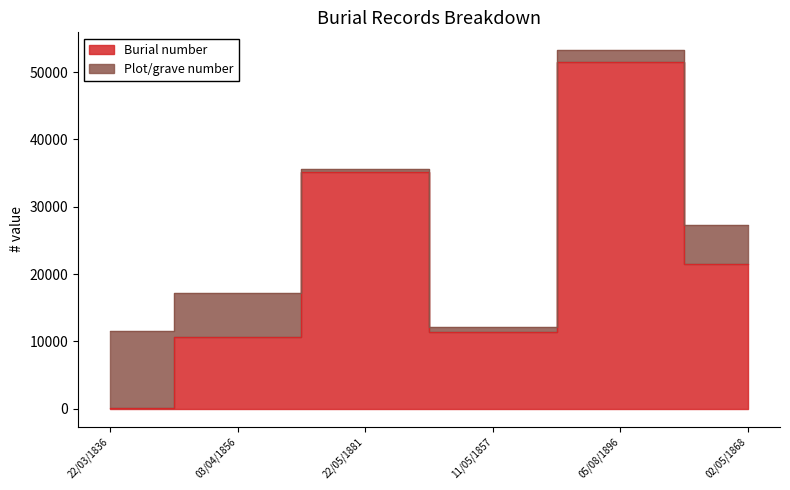

Which category has the lowest value across all series?

22/03/1836